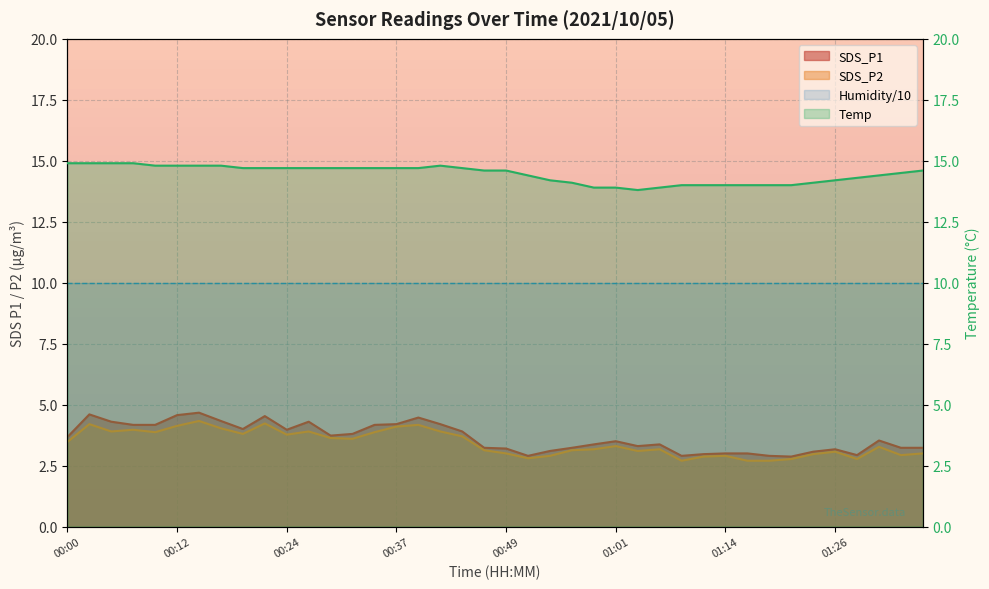

Rank the categories by SDS_P1 value from lowest to highest.

01:21, 00:52, 01:09, 01:18, 01:28, 01:11, 01:14, 01:16, 01:23, 00:54, 01:26, 00:49, 00:47, 00:56, 01:33, 01:35, 01:04, 00:59, 01:06, 01:01, 01:31, 00:00, 00:29, 00:32, 00:44, 00:24, 00:19, 00:07, 00:10, 00:34, 00:37, 00:41, 00:05, 00:27, 00:17, 00:39, 00:22, 00:12, 00:02, 00:15